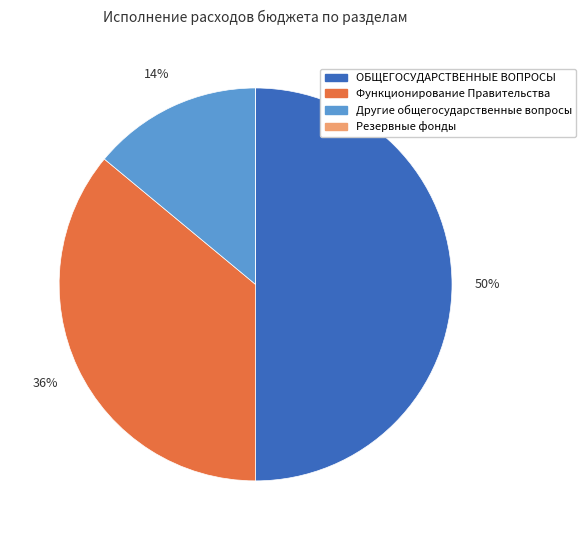

Combined, do Другие общегосударственные вопросы and ОБЩЕГОСУДАРСТВЕННЫЕ ВОПРОСЫ account for over 50%?

Yes